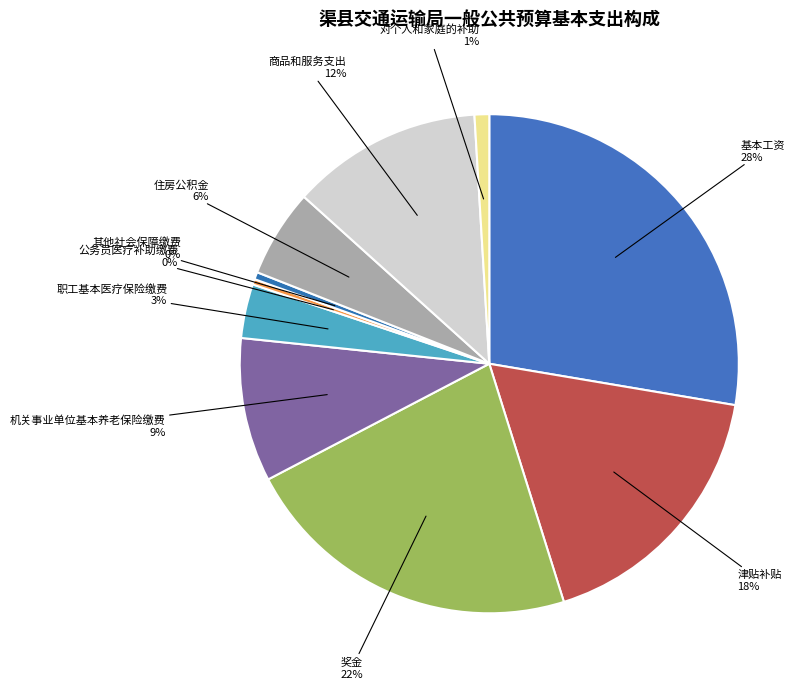

How many slices are in this pie chart?

10